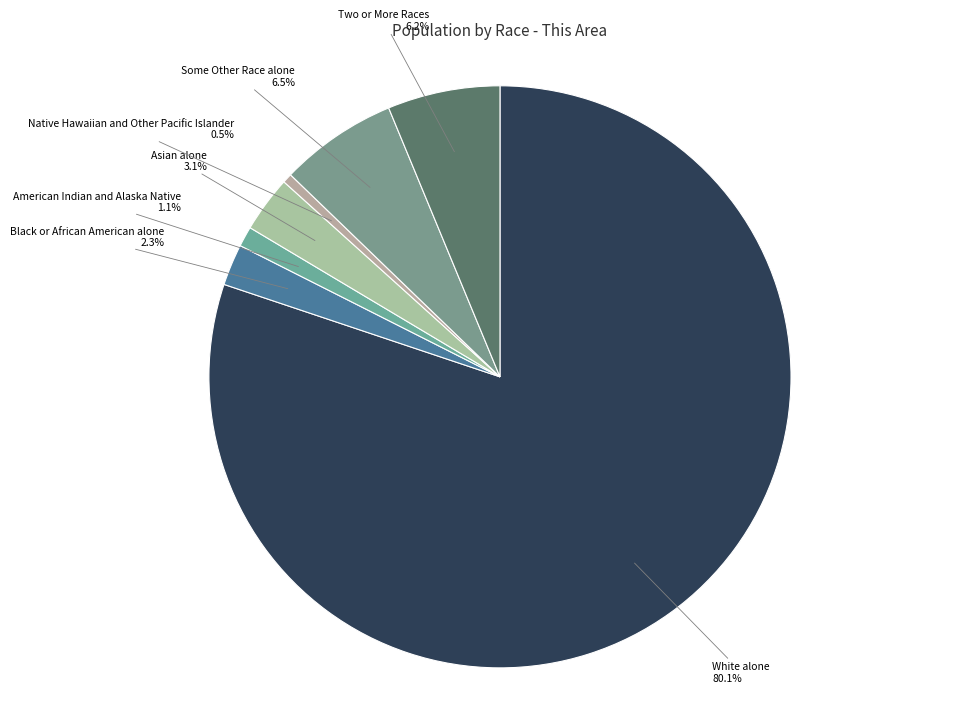

What percentage is the White alone slice, to the nearest percent?

80%